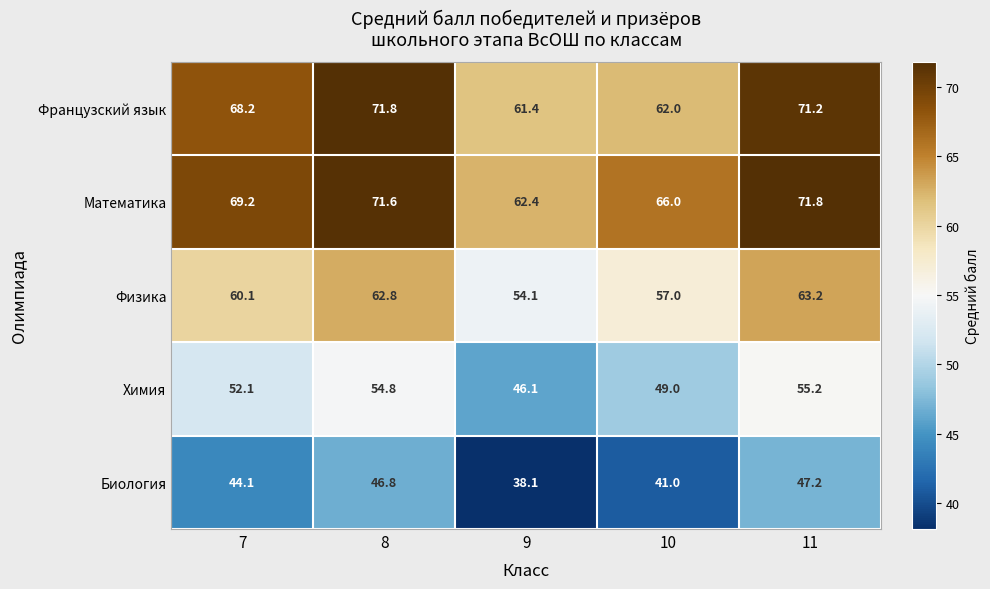

What is the sum of all Физика values?

297.2